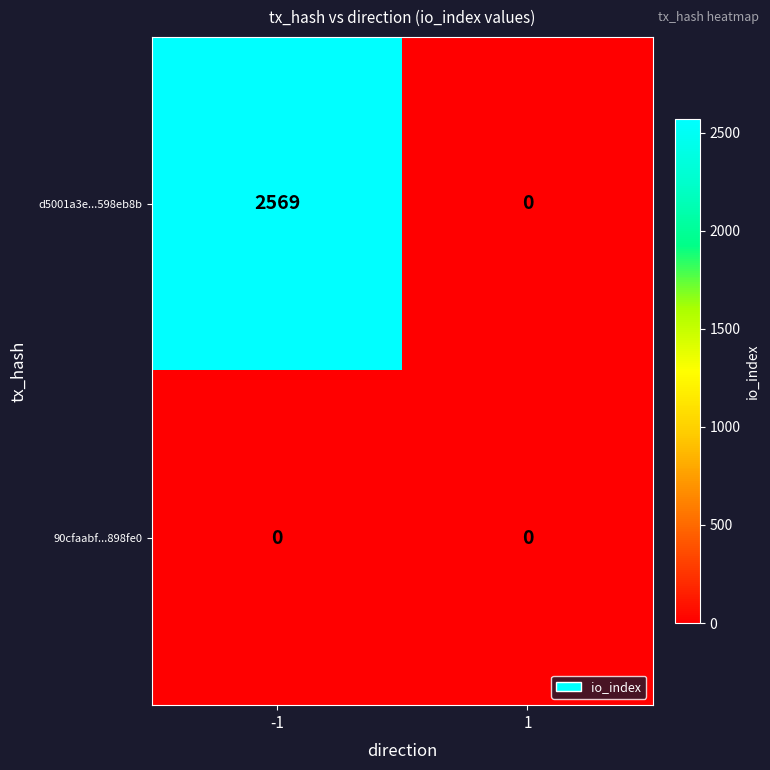

What is the sum of the d5001a3e...598eb8b values at -1 and 1?

2569